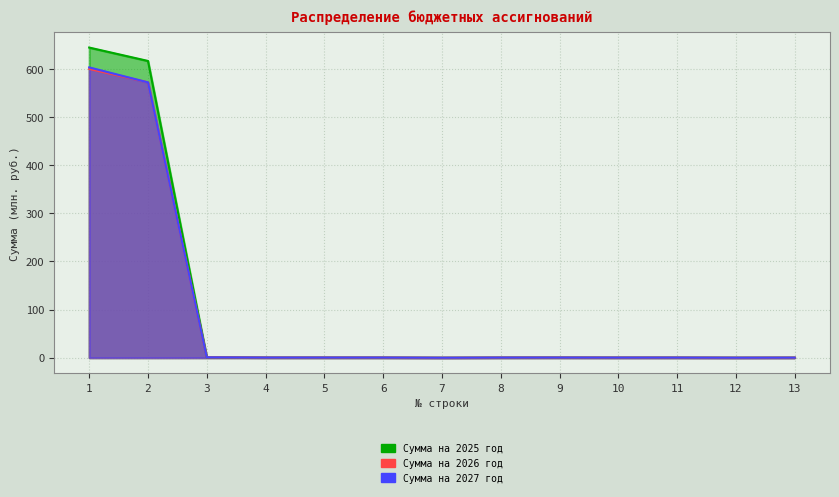

List the labels in order of Сумма на 2025 год value, largest first.

1, 2, 3, 9, 4, 5, 6, 8, 10, 11, 13, 12, 7